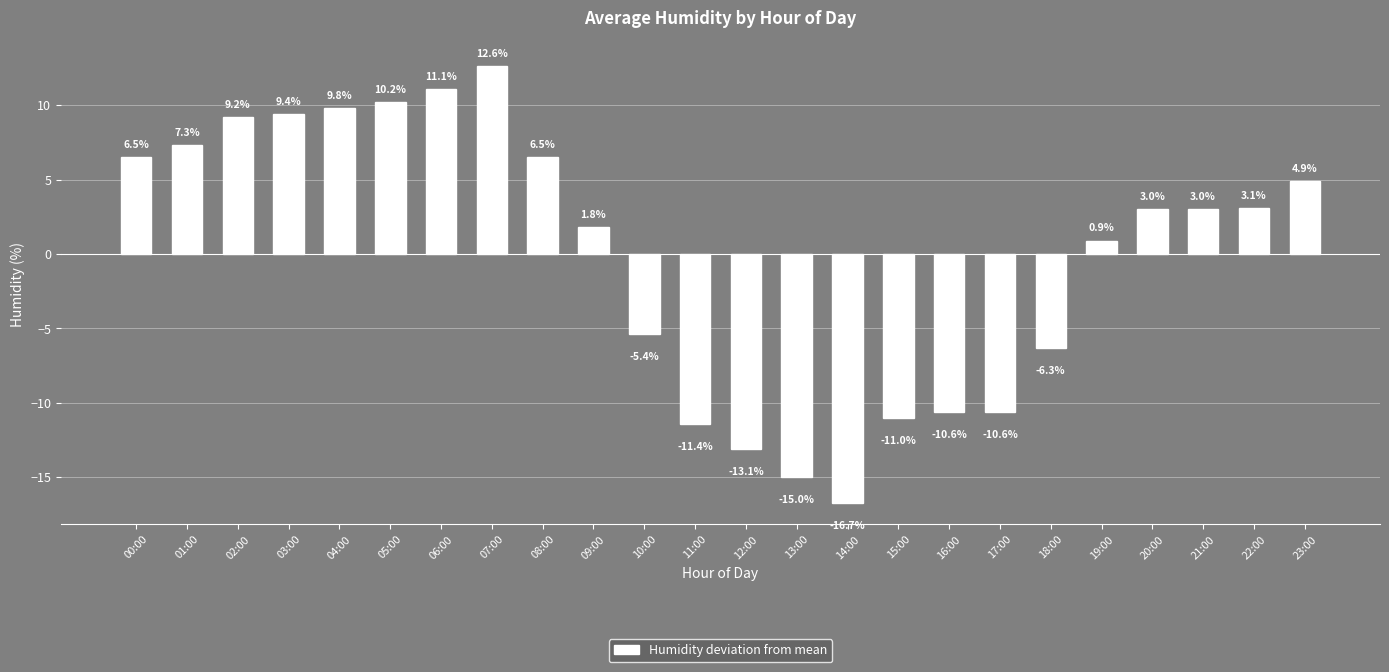

The chart shows a value of 6.5 at 08:00. True or false?

True